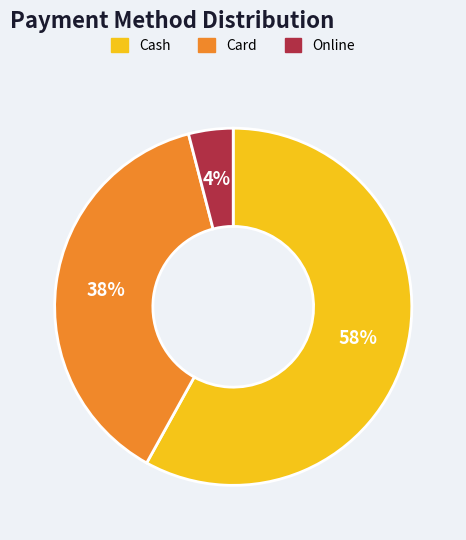

Which has a higher value, Online or Cash?

Cash